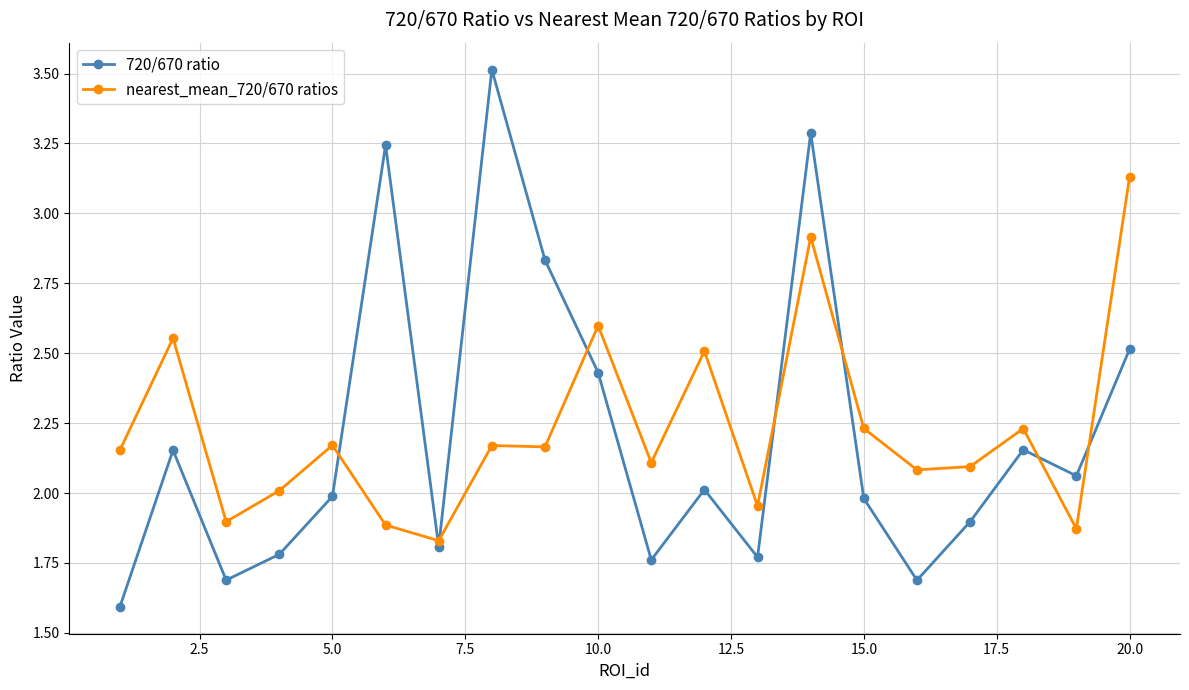

True or false: nearest_mean_720/670 ratios has more than 2 interior local peaks.

True